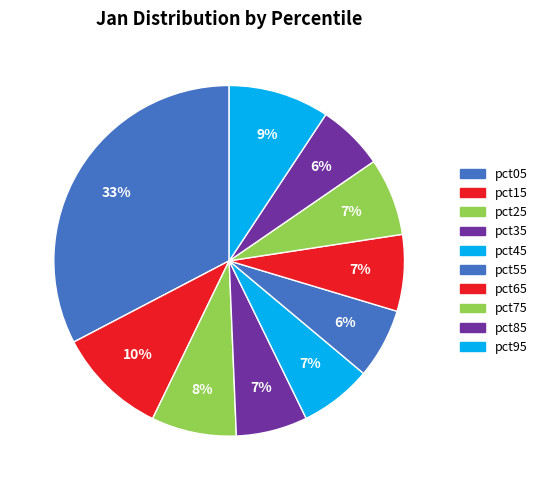

How many slices are in this pie chart?

10